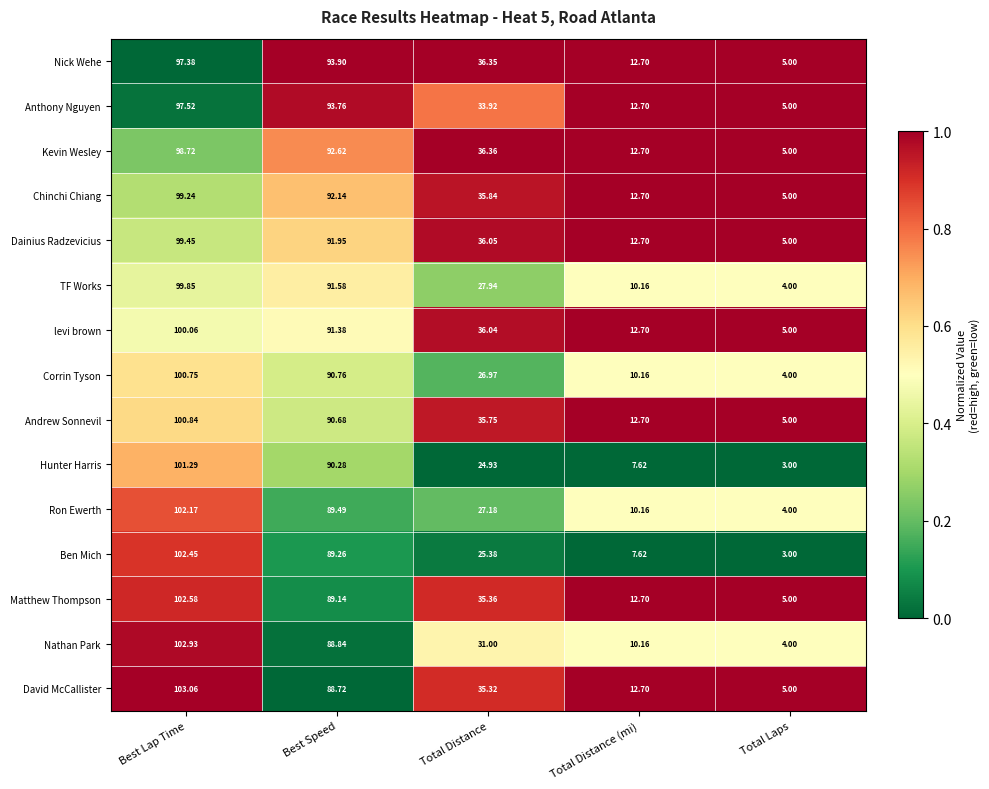

At which label does David McCallister reach its minimum?

Total Laps